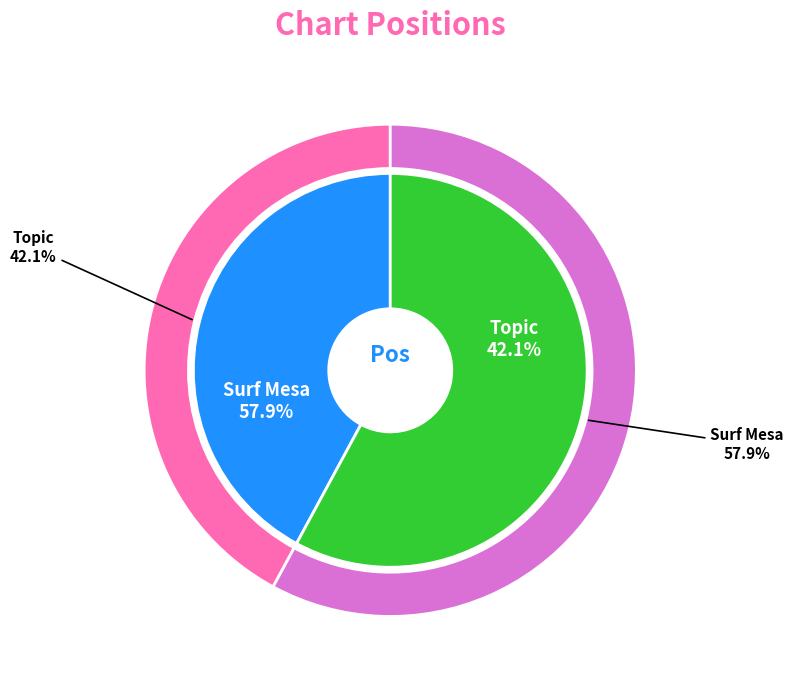

What is the majority slice?

Surf Mesa